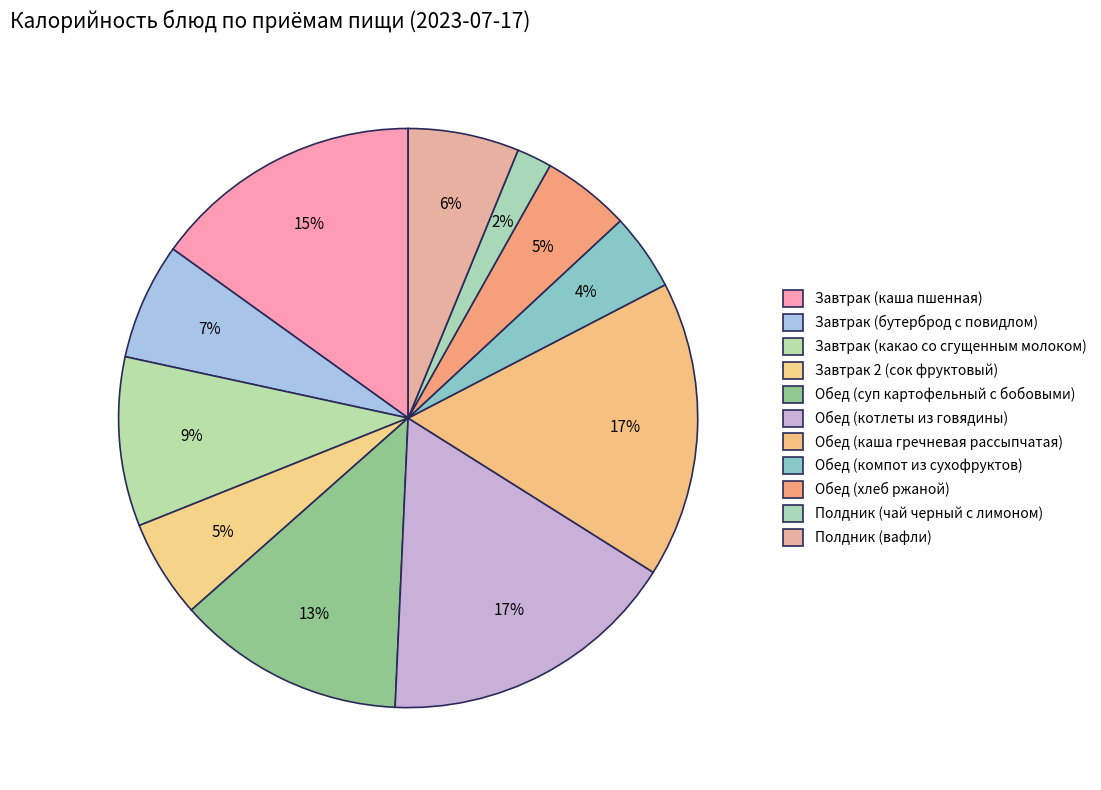

To the nearest percent, what is the combined percentage of Завтрак (каша пшенная) and Завтрак (бутерброд с повидлом)?

22%